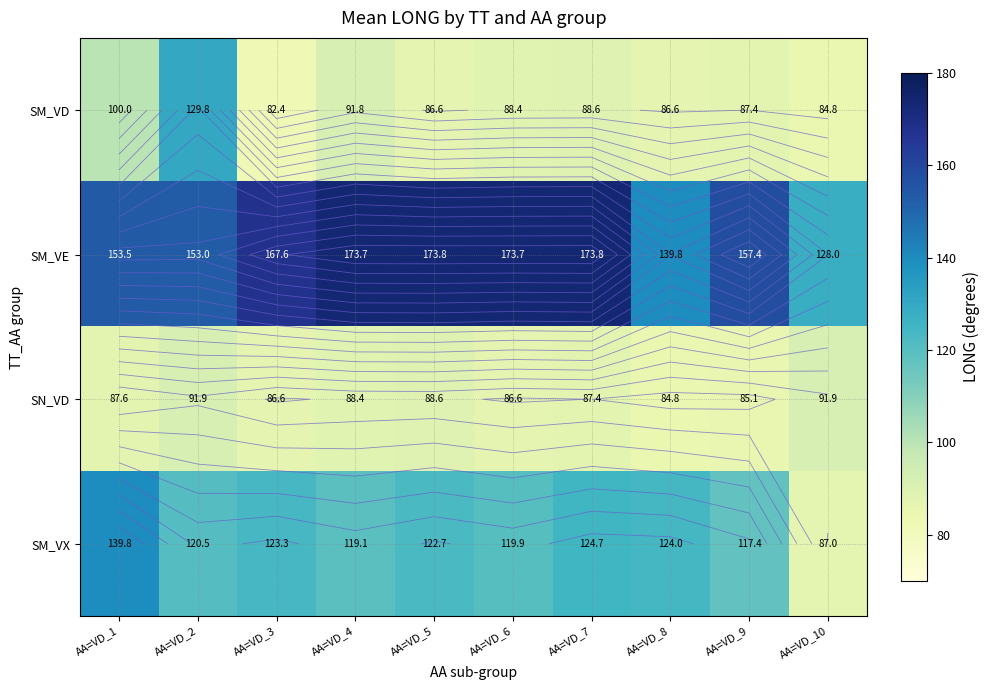

At which label does SM_VX first exceed 122?

AA=VD_1